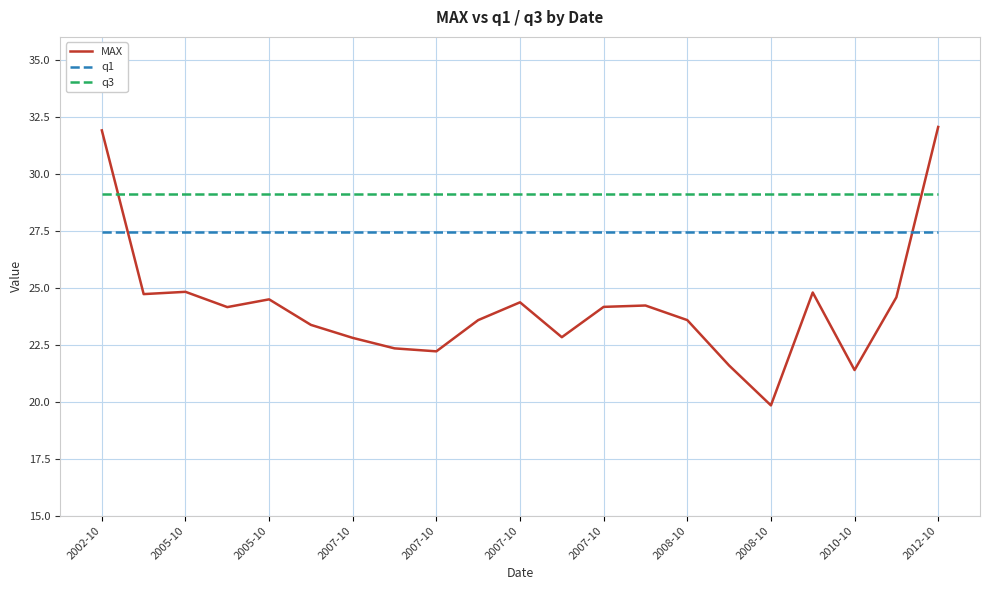

How many times do MAX and q3 cross each other?

2